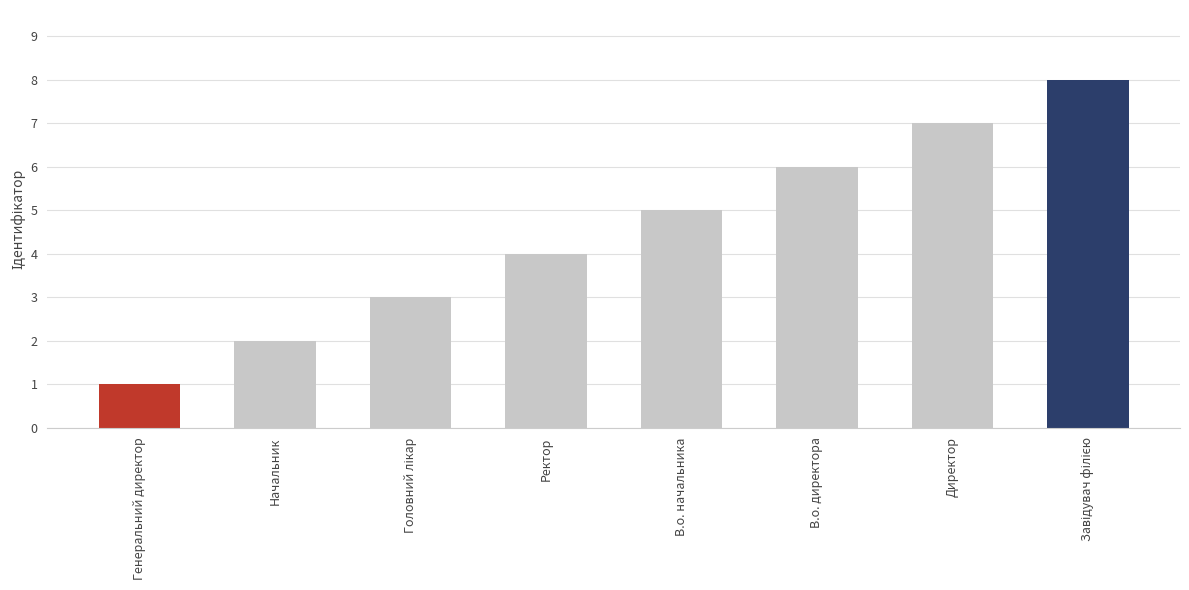

What is the difference between the maximum and minimum values?

7